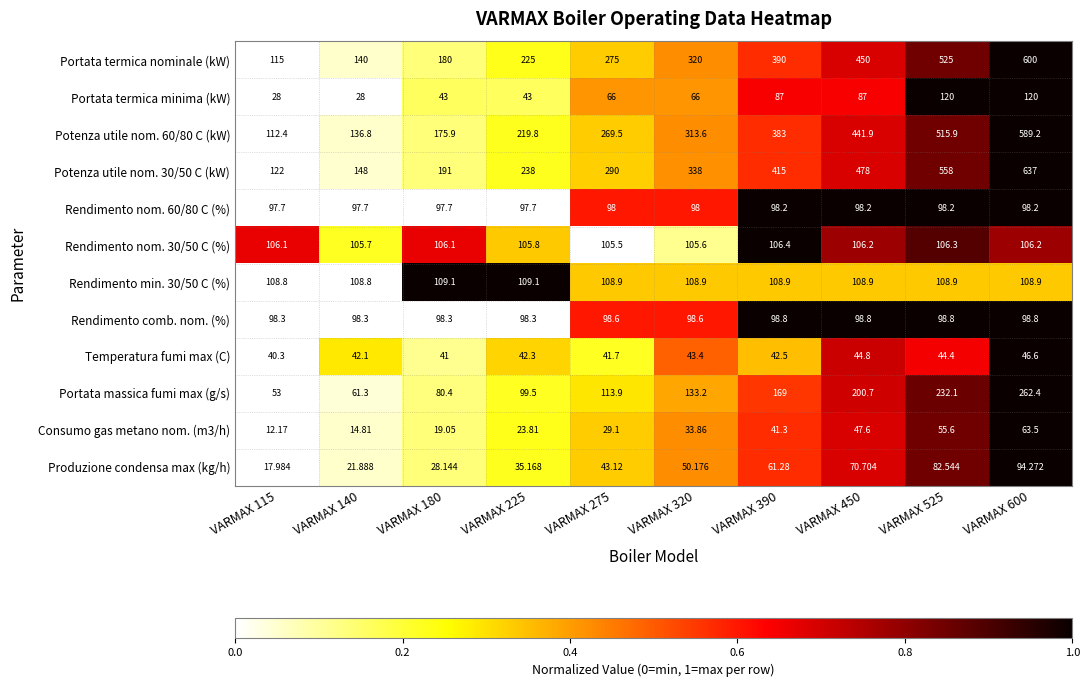

At VARMAX 525, list the series in order from largest to smallest.

Potenza utile nom. 30/50 C (kW), Portata termica nominale (kW), Potenza utile nom. 60/80 C (kW), Portata massica fumi max (g/s), Portata termica minima (kW), Rendimento min. 30/50 C (%), Rendimento nom. 30/50 C (%), Rendimento comb. nom. (%), Rendimento nom. 60/80 C (%), Produzione condensa max (kg/h), Consumo gas metano nom. (m3/h), Temperatura fumi max (C)